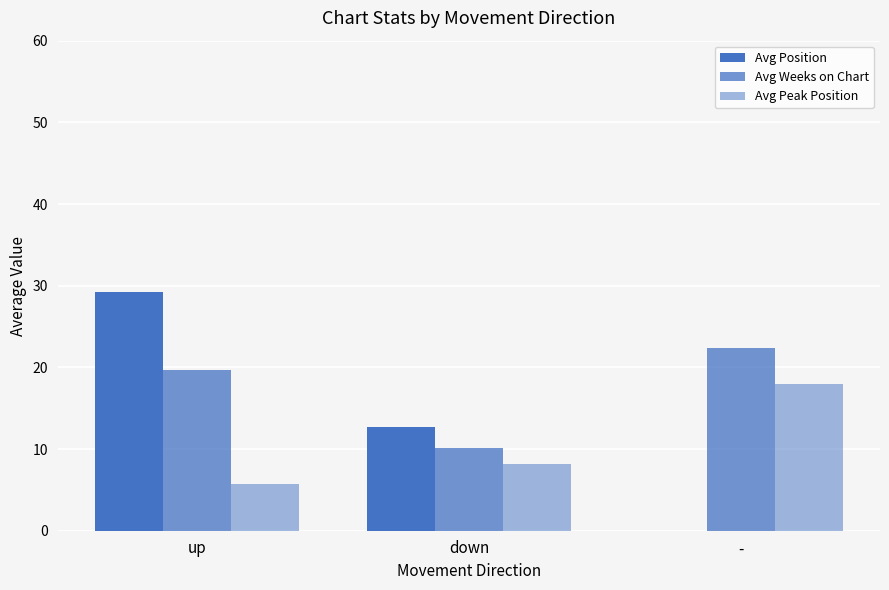

The value of Avg Peak Position at - is 27.8. True or false?

False